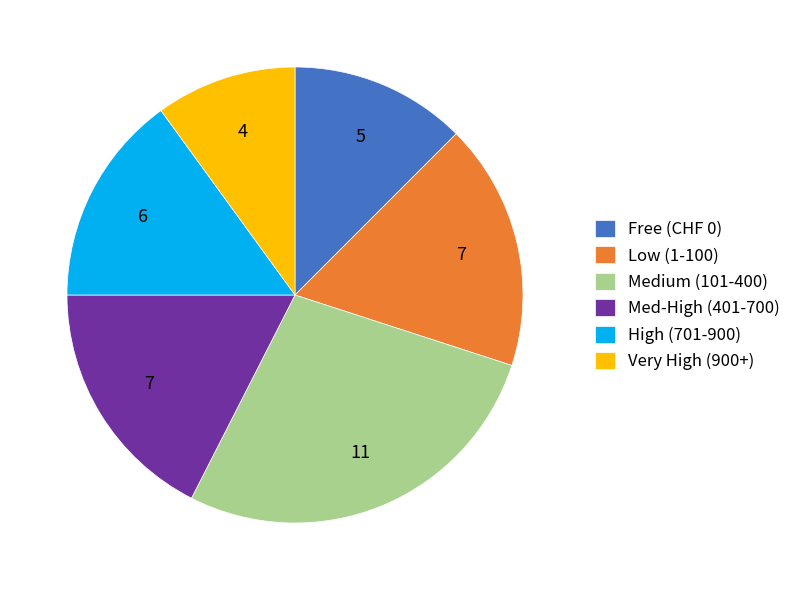

Does any single category account for the majority?

No